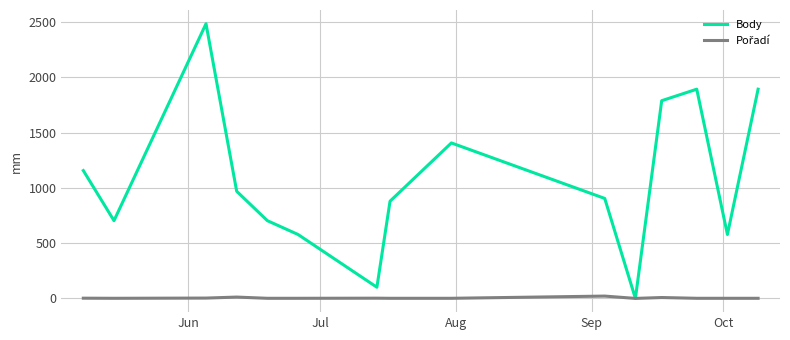

Which series has the largest total across all categories?

Body